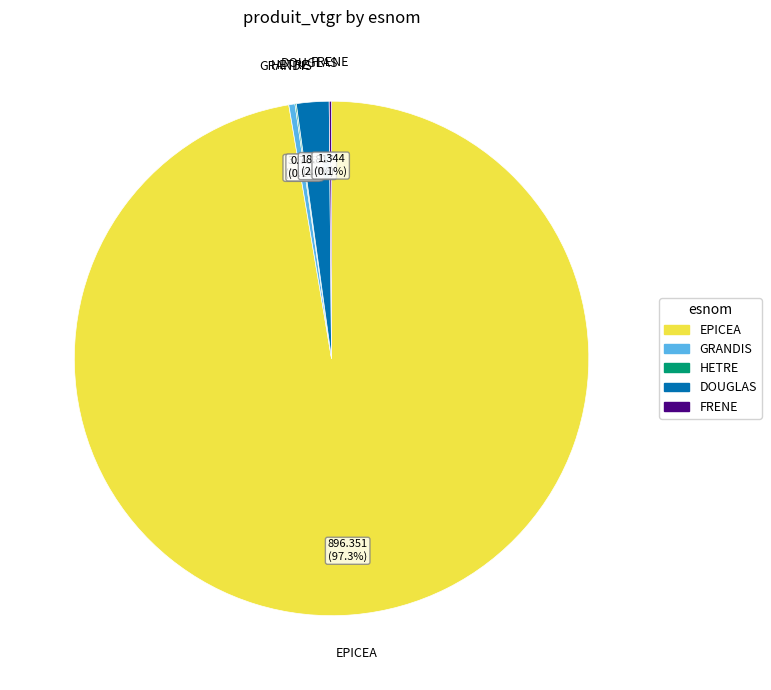

Do EPICEA and GRANDIS together represent more than half of the pie?

Yes